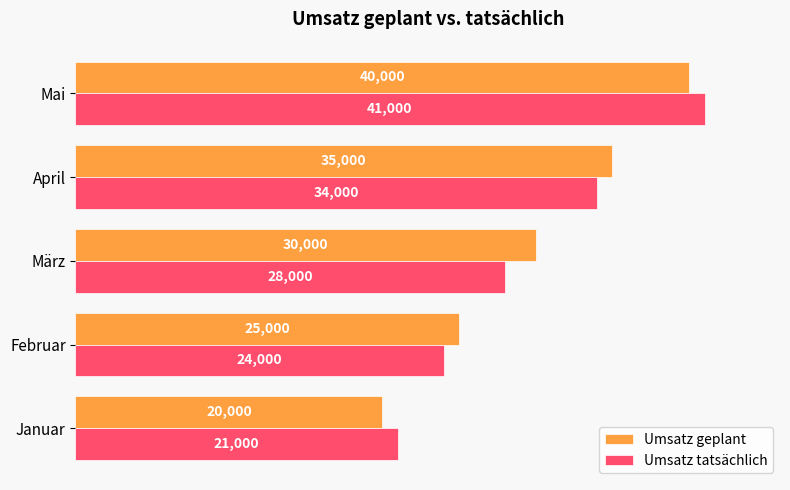

What is the total value across all series at April?

69000